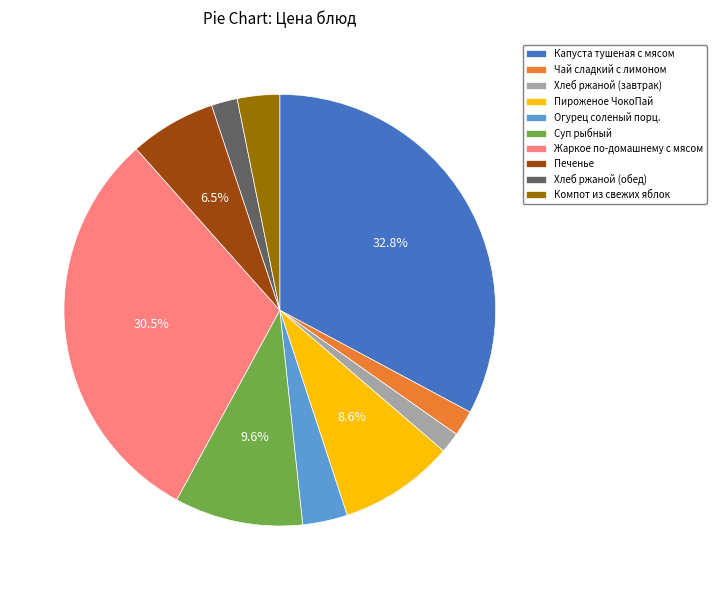

To the nearest percent, what is the difference between the largest and smallest slice percentages?

31%